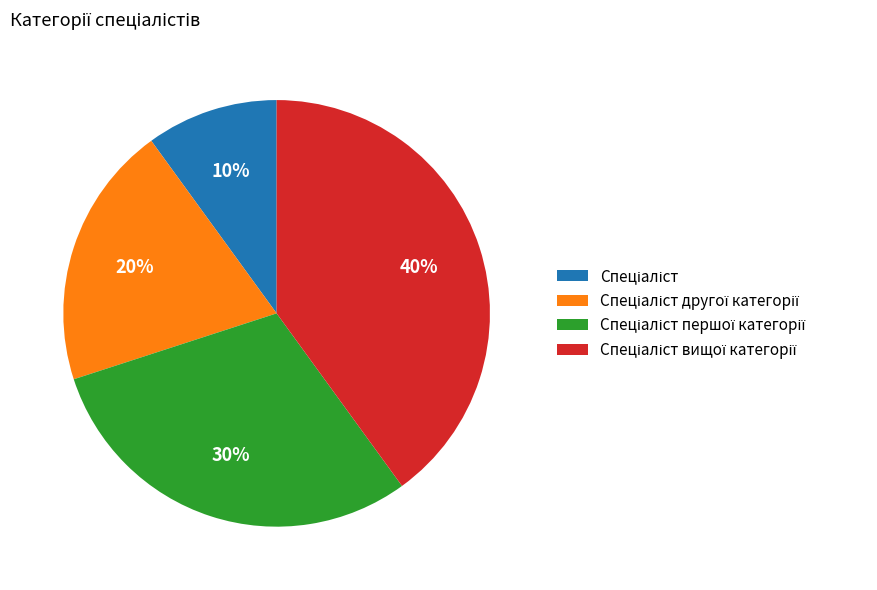

To the nearest percent, what is the difference between the largest and smallest slice percentages?

30%